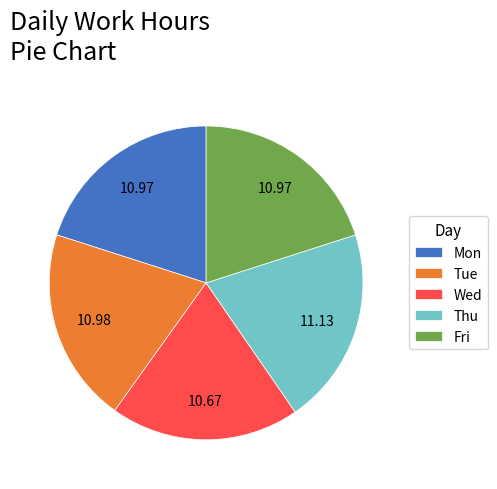

What is the smallest slice in the pie chart?

Wed